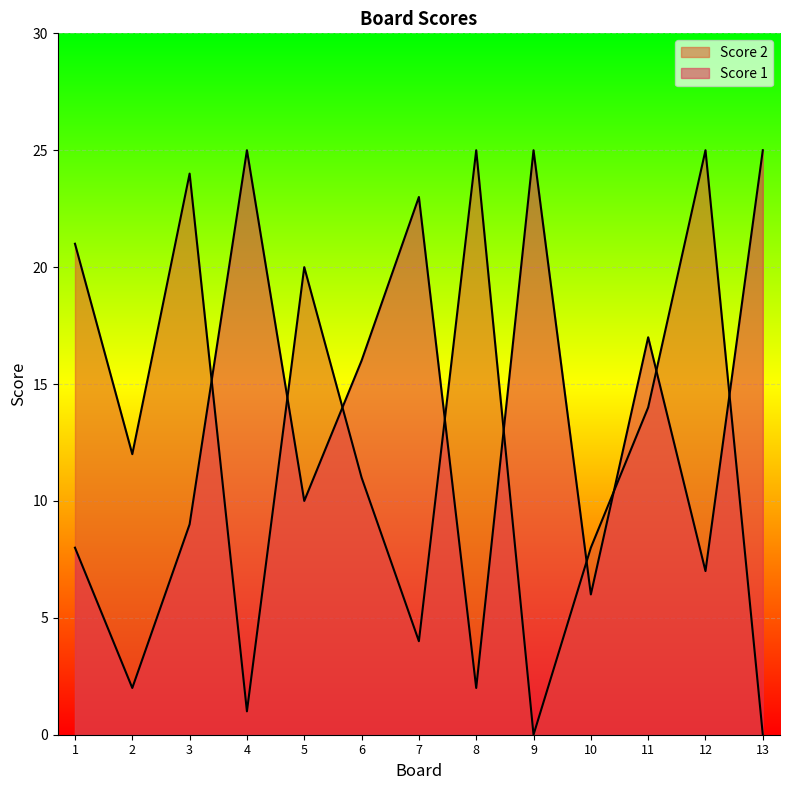

How many intersections are there between Score 1 and Score 2?

9